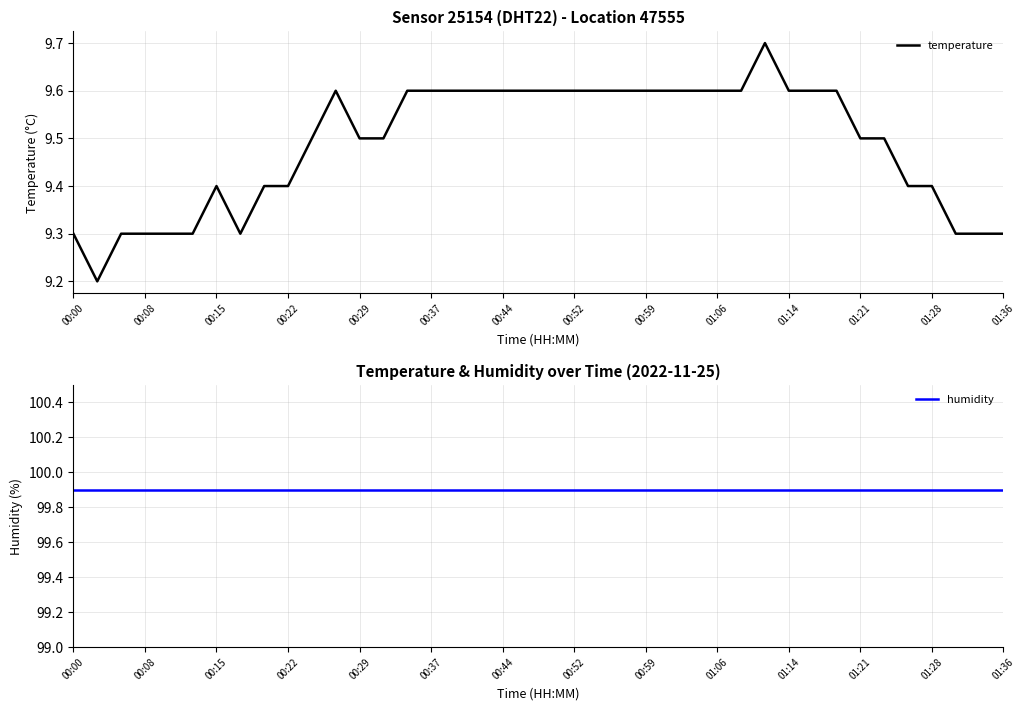

What is the average value of the temperature series?

9.5